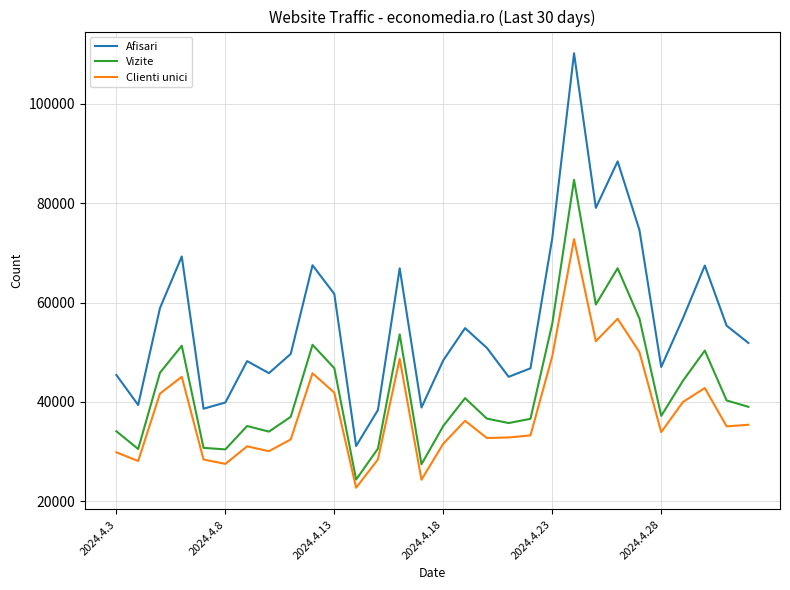

Which series has the widest spread of values?

Afisari